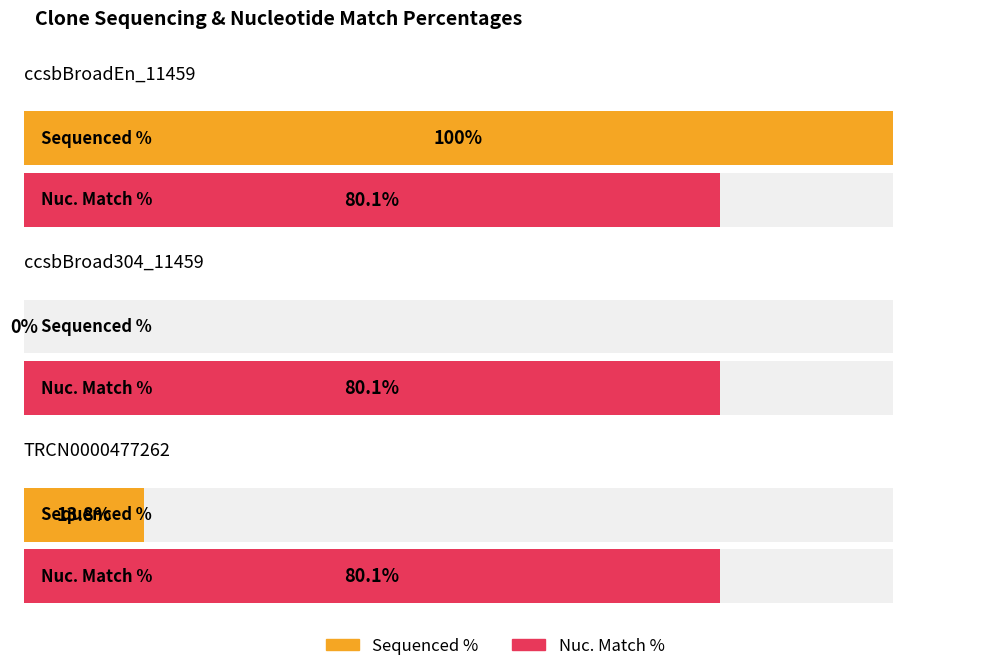

Reading right to left, list all the values displayed in this chart.

Sequenced %: 13.8	0.0	100.0
Nuc. Match %: 80.1	80.1	80.1